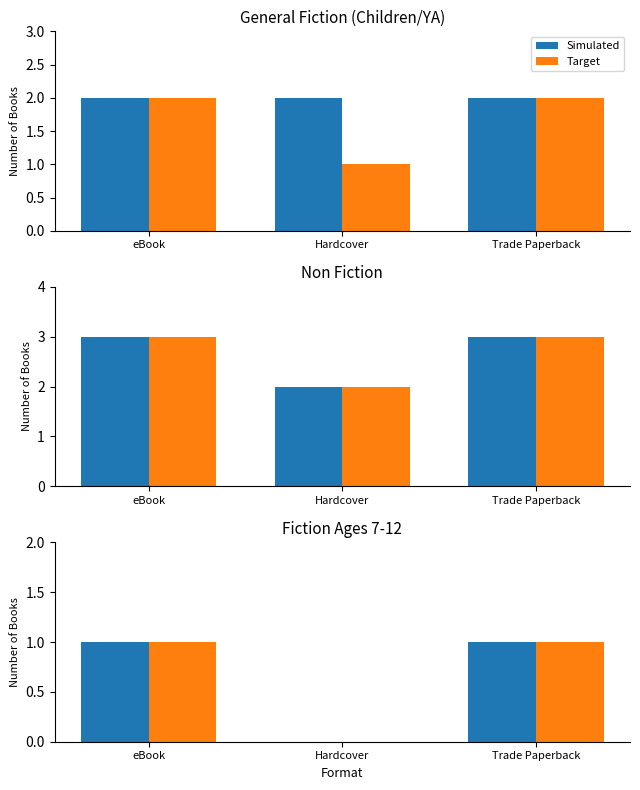

What is the value of the Target bar at the 1st from the left?

1